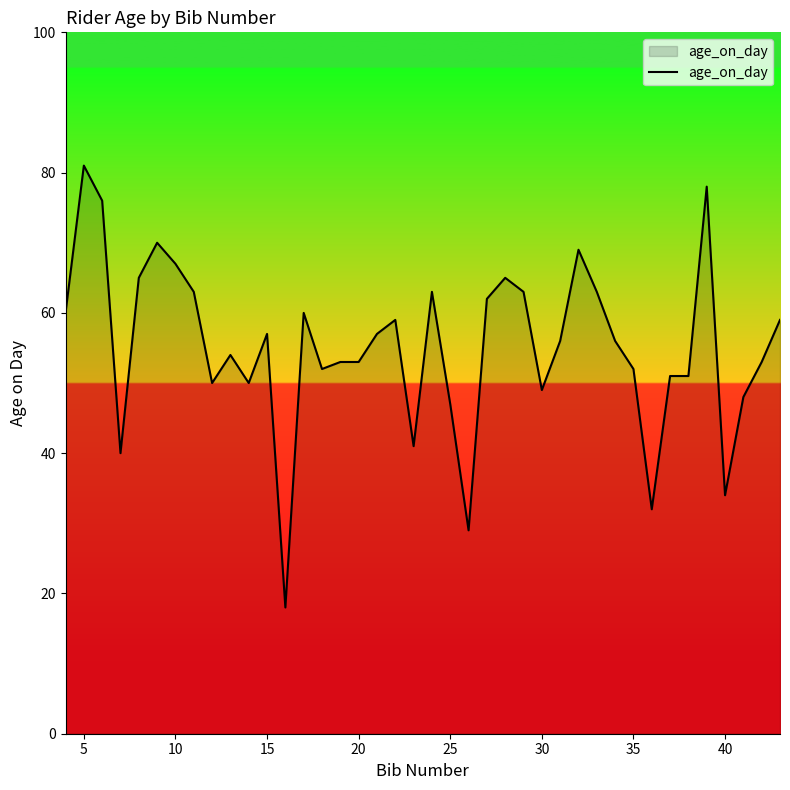

What is the greatest value displayed?

81